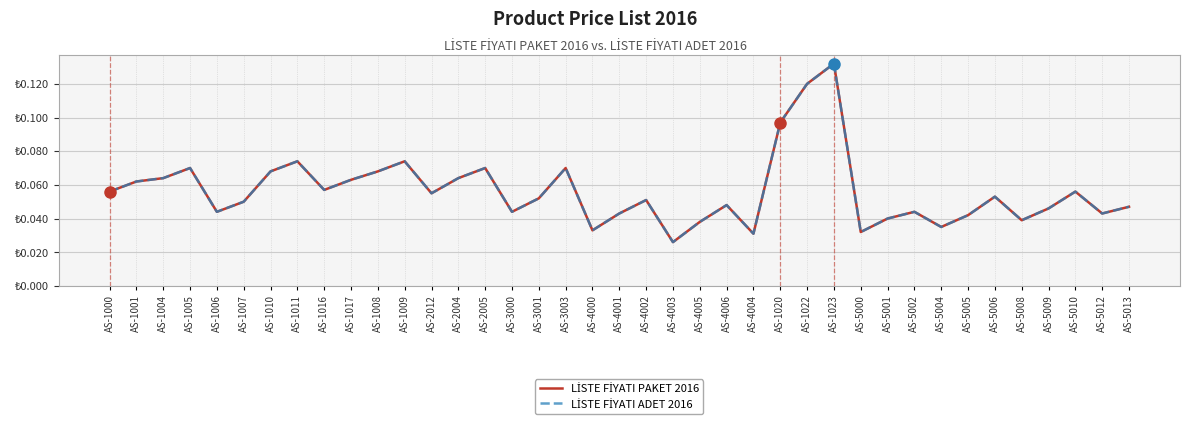

What is the sum of the LİSTE FİYATI PAKET 2016 values at AS-1006 and AS-1023?

0.2